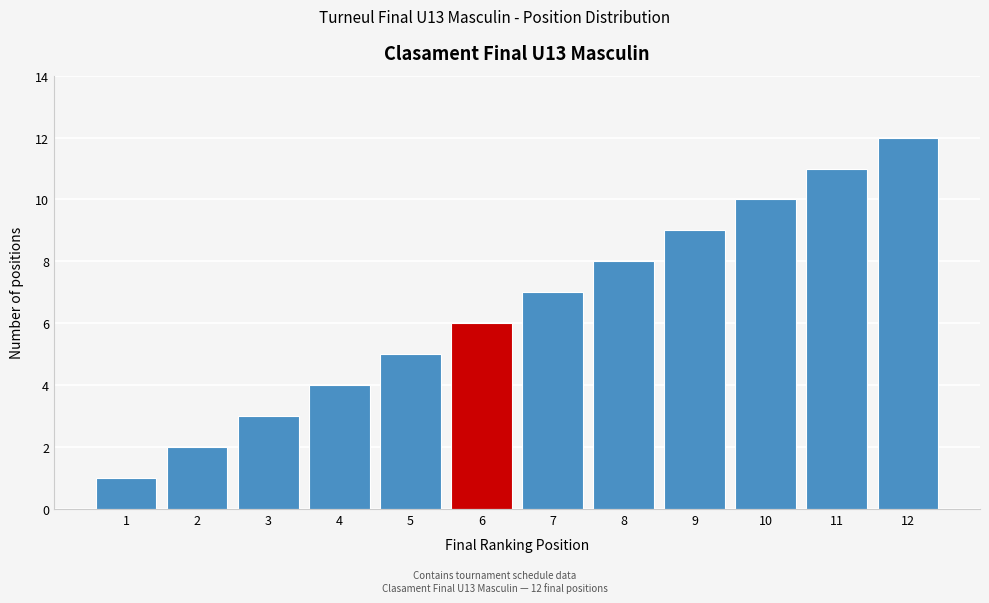

What is the sum of all values?

78